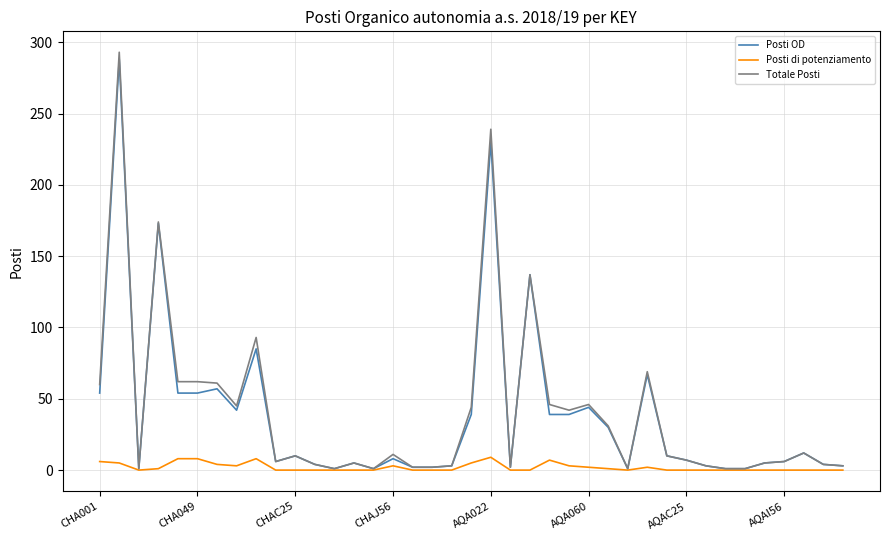

What are all the series names shown in the legend?

Posti OD, Posti di potenziamento, Totale Posti